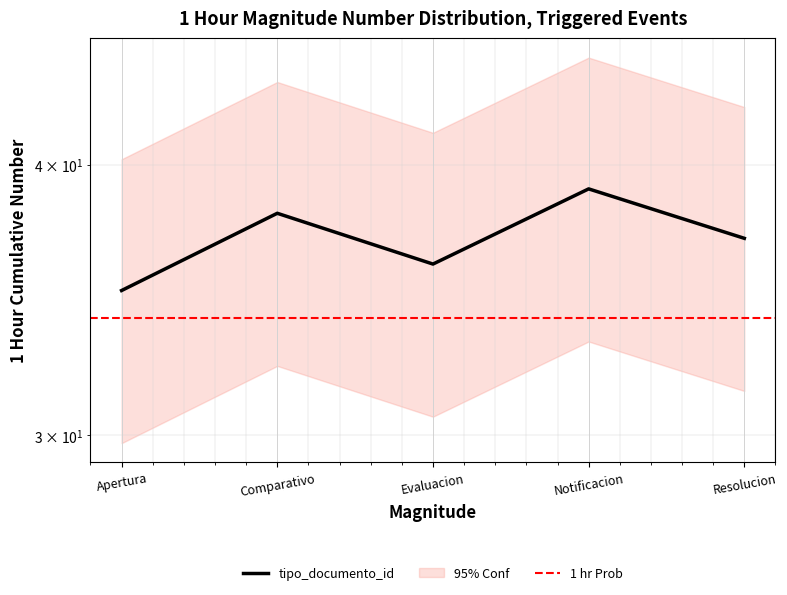

What is the change in value from Evaluacion to Notificacion?

+3